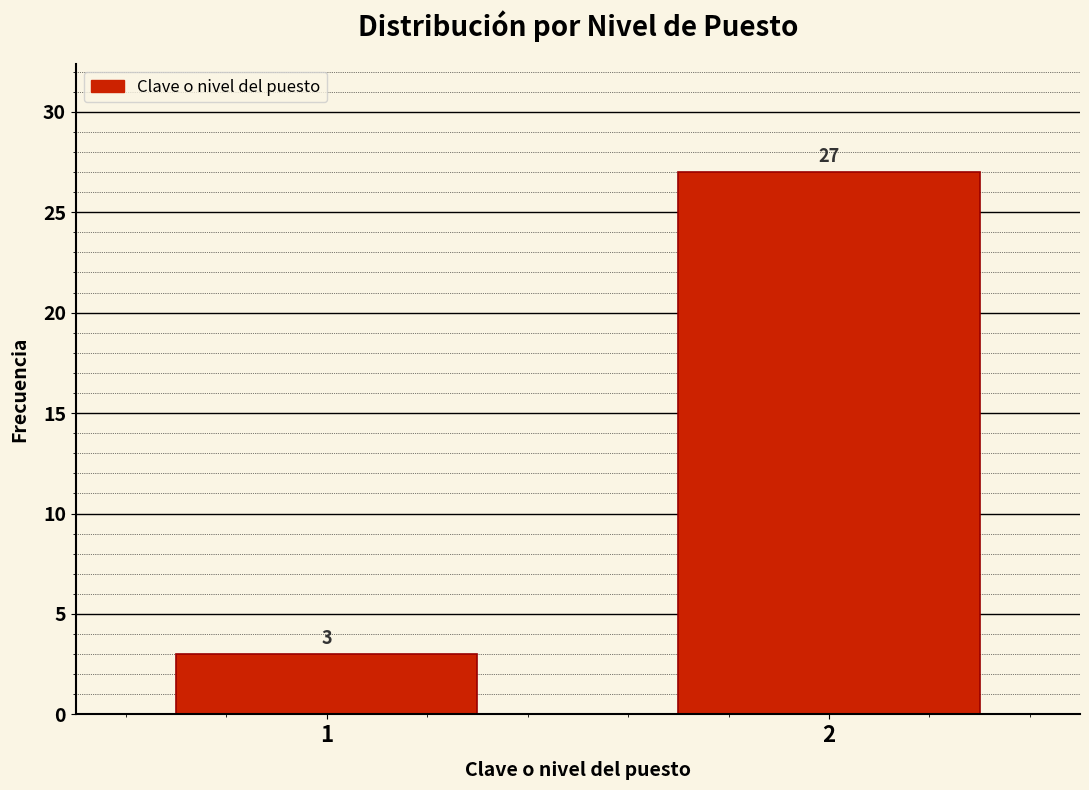

Reading left to right, list all the values displayed in this chart.

3	27